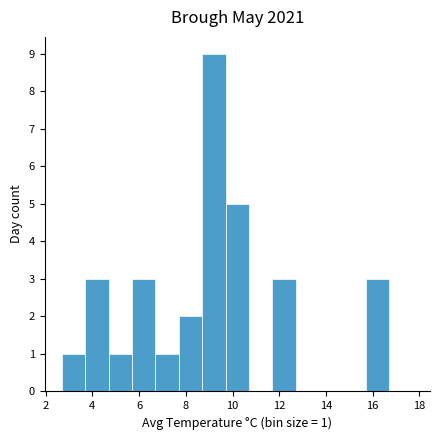

Which range on the x-axis has the tallest bar?

8.7 to 9.7